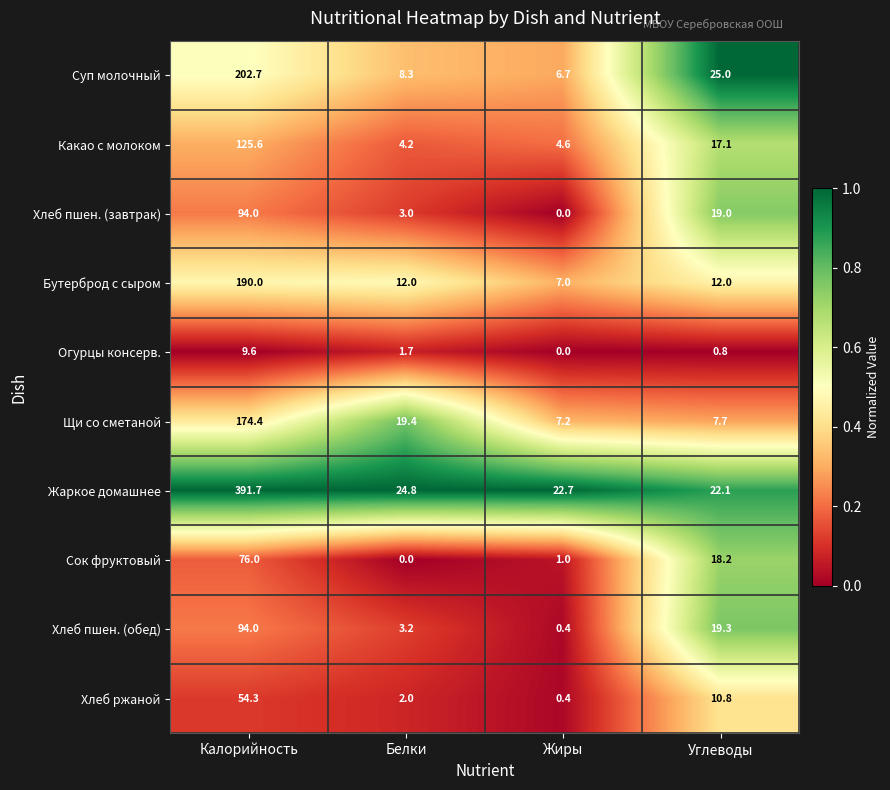

What is the lowest value of the Щи со сметаной series?

7.2